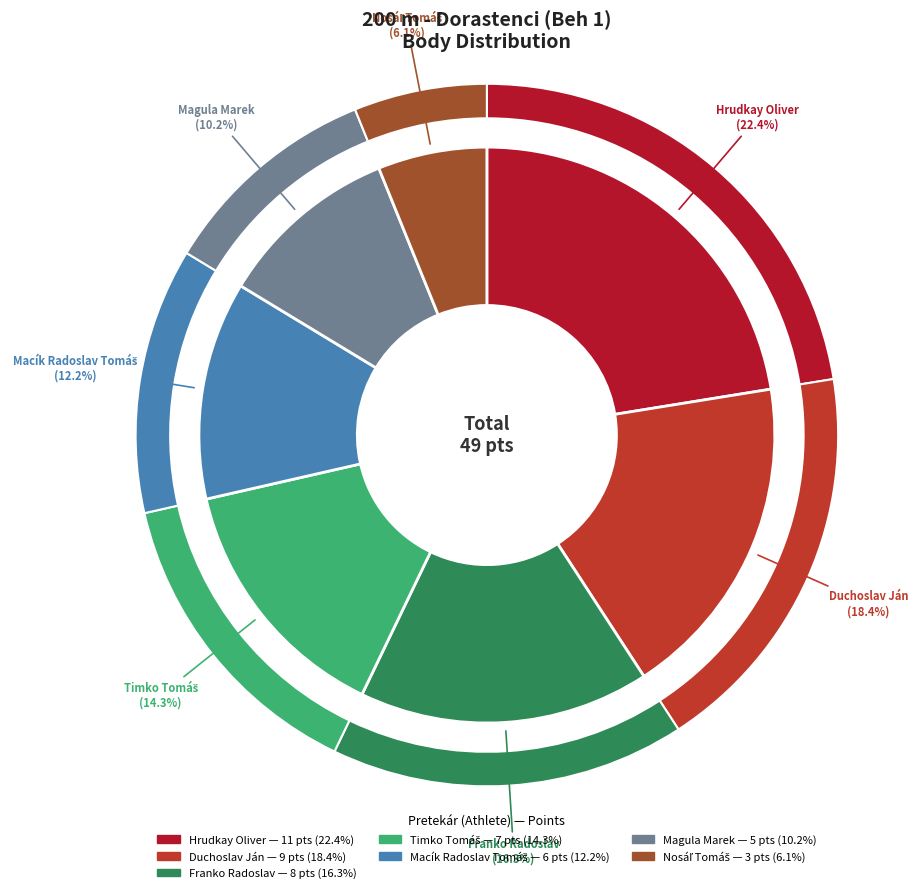

What portion of the pie excludes Timko Tomáš?

85.7%